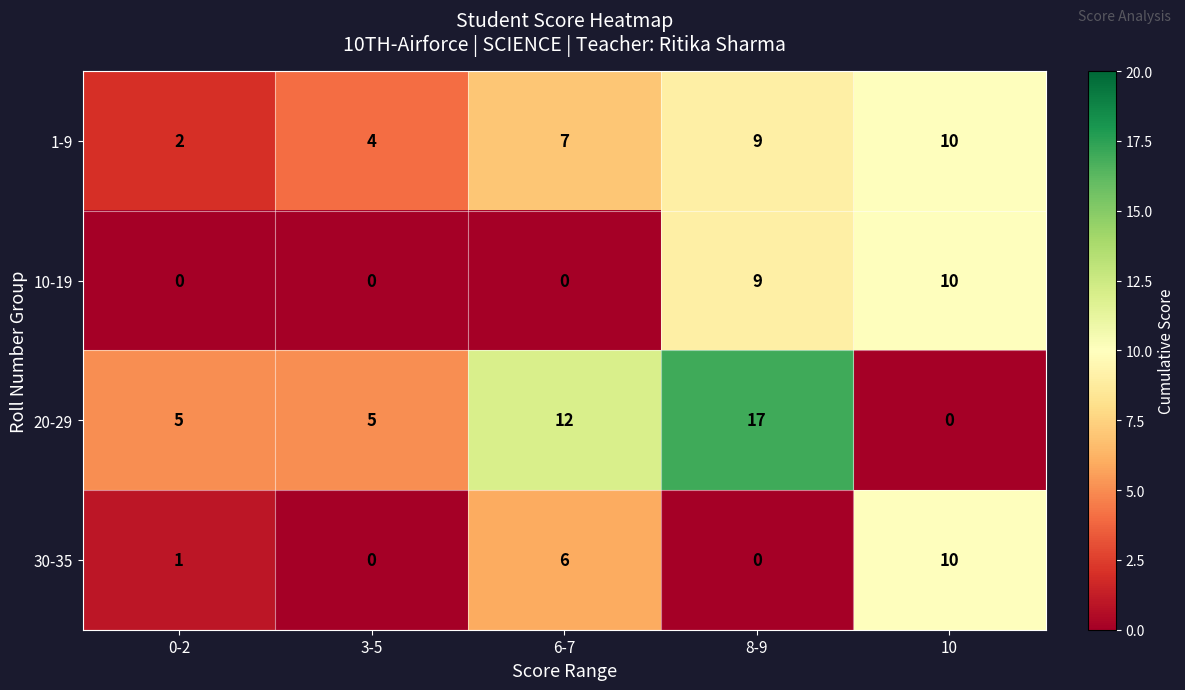

Count the number of data series in this chart.

4